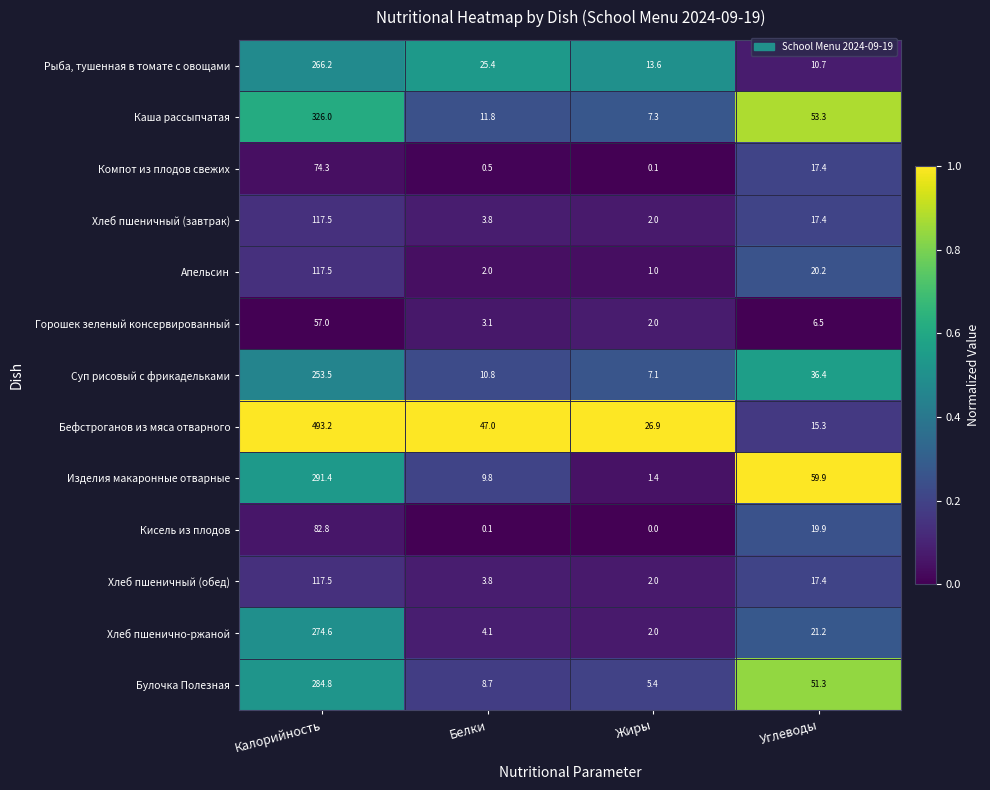

Which series has the largest total across all categories?

Бефстроганов из мяса отварного